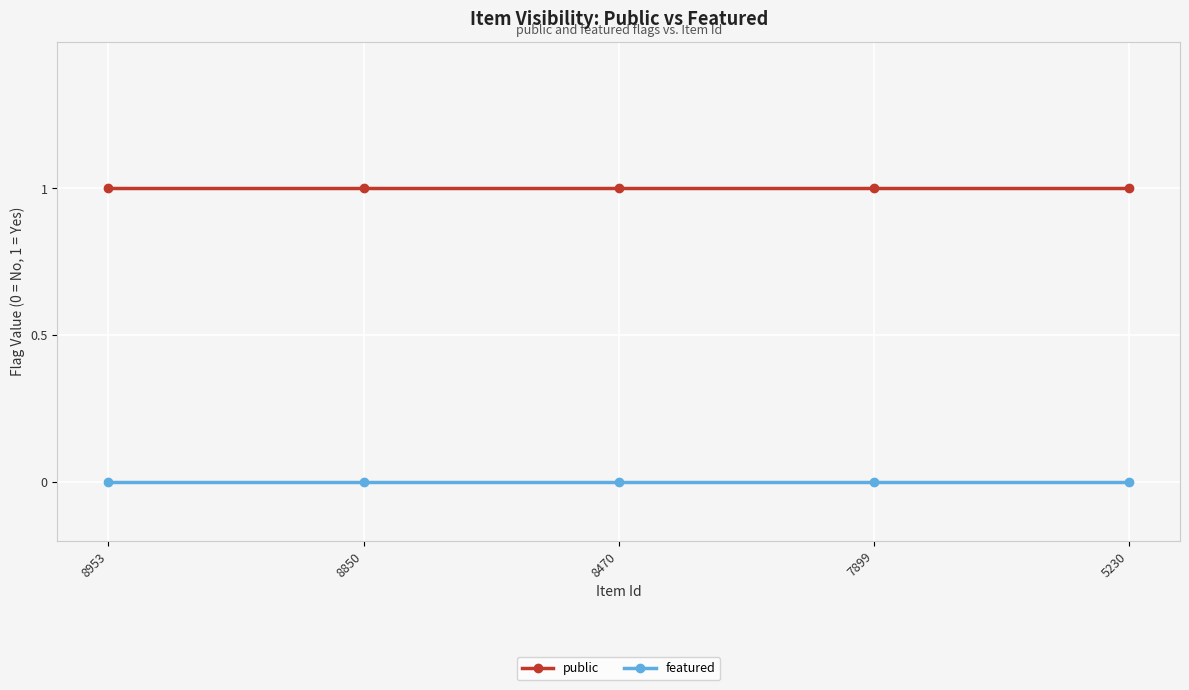

Reading right to left, extract all data points from this chart.

public: 5230=1	7899=1	8470=1	8850=1	8953=1
featured: 5230=0	7899=0	8470=0	8850=0	8953=0